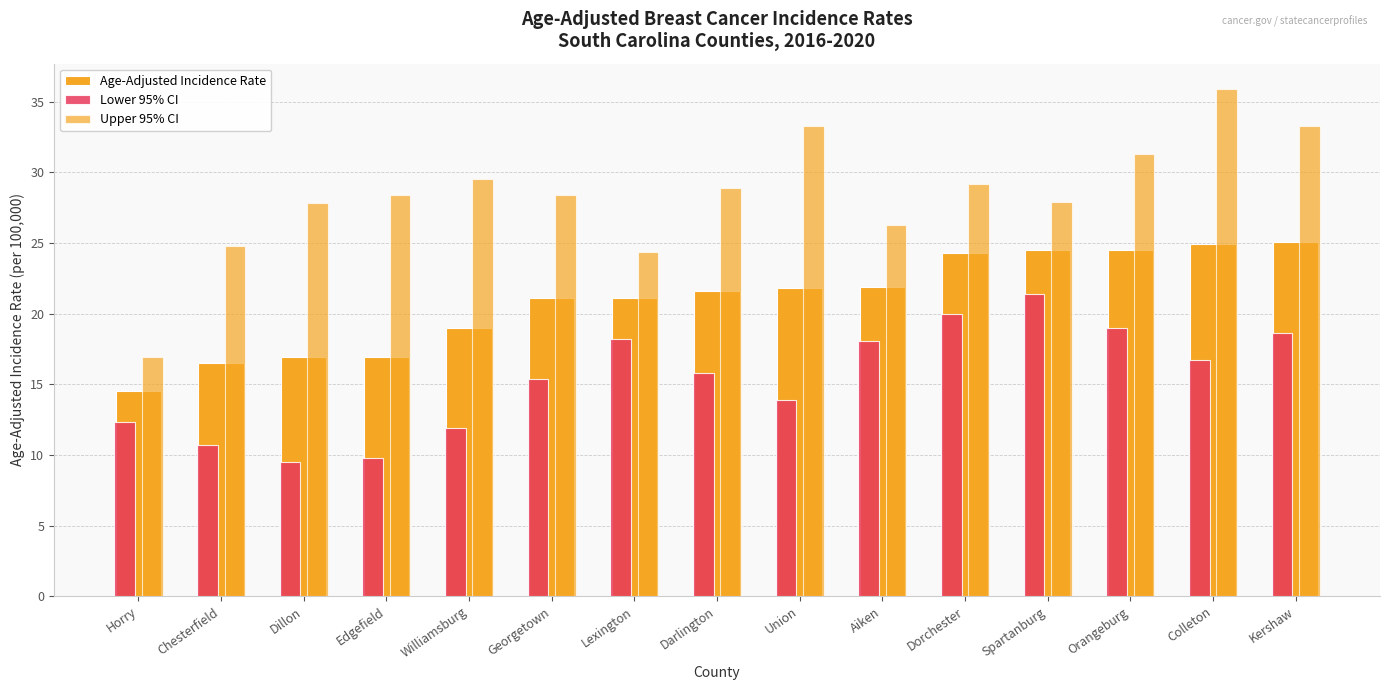

How many groups of bars are there?

15